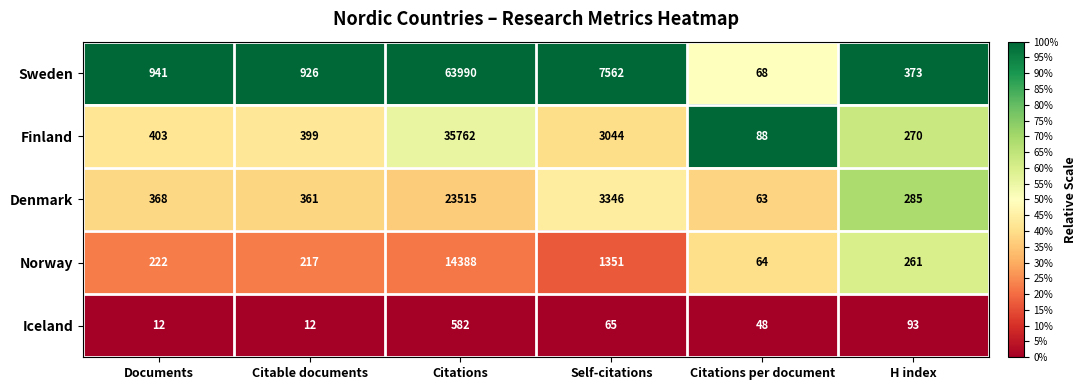

Reading left to right, what are all the values shown in this chart?

Sweden: 941	926	63990	7562	68	373
Finland: 403	399	35762	3044	88	270
Denmark: 368	361	23515	3346	63	285
Norway: 222	217	14388	1351	64	261
Iceland: 12	12	582	65	48	93